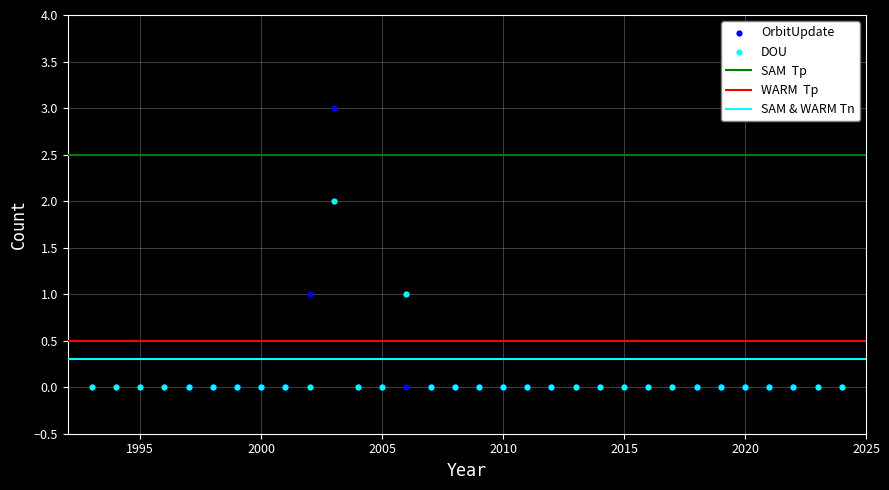

Which series contains the highest Y value?

OrbitUpdate